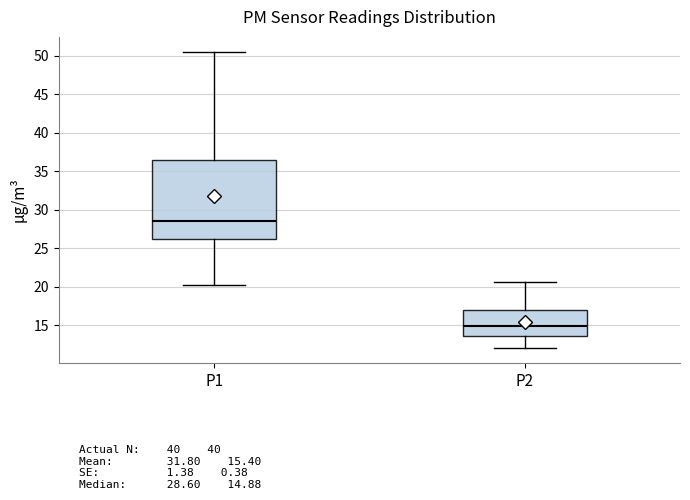

Reading left to right, read every box against the y-axis: the position of its median line, the range the box covers, and the ends of its whiskers. The values are not printed on the chart, so give them approximately, as read against the axis.

P1: median 28.5, box 26.0 to 36.5, whiskers 20.0 to 50.5
P2: median 15.0, box 13.5 to 17.0, whiskers 12.0 to 20.5